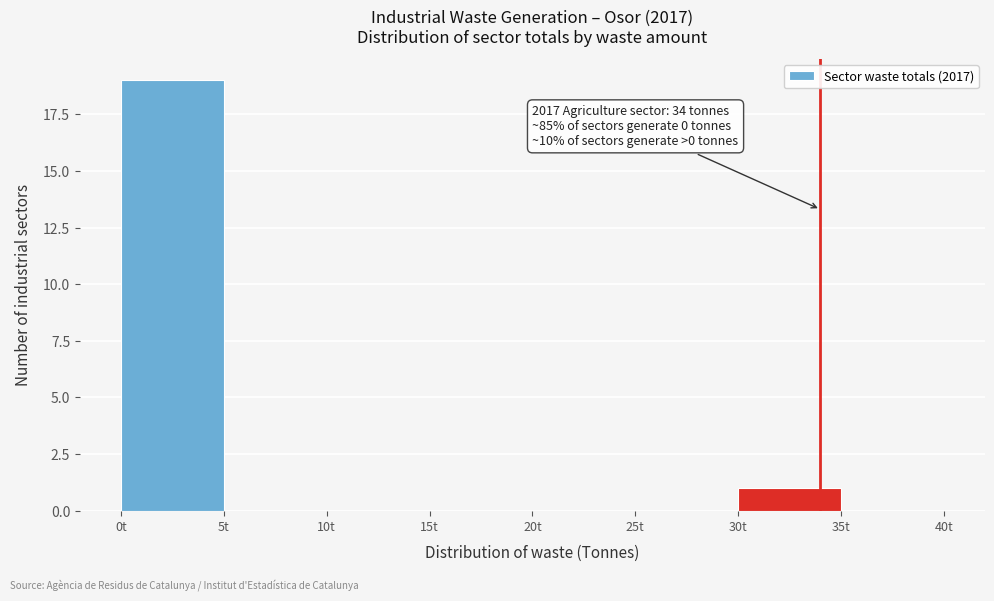

Which range on the x-axis has the tallest bar?

0 to 5